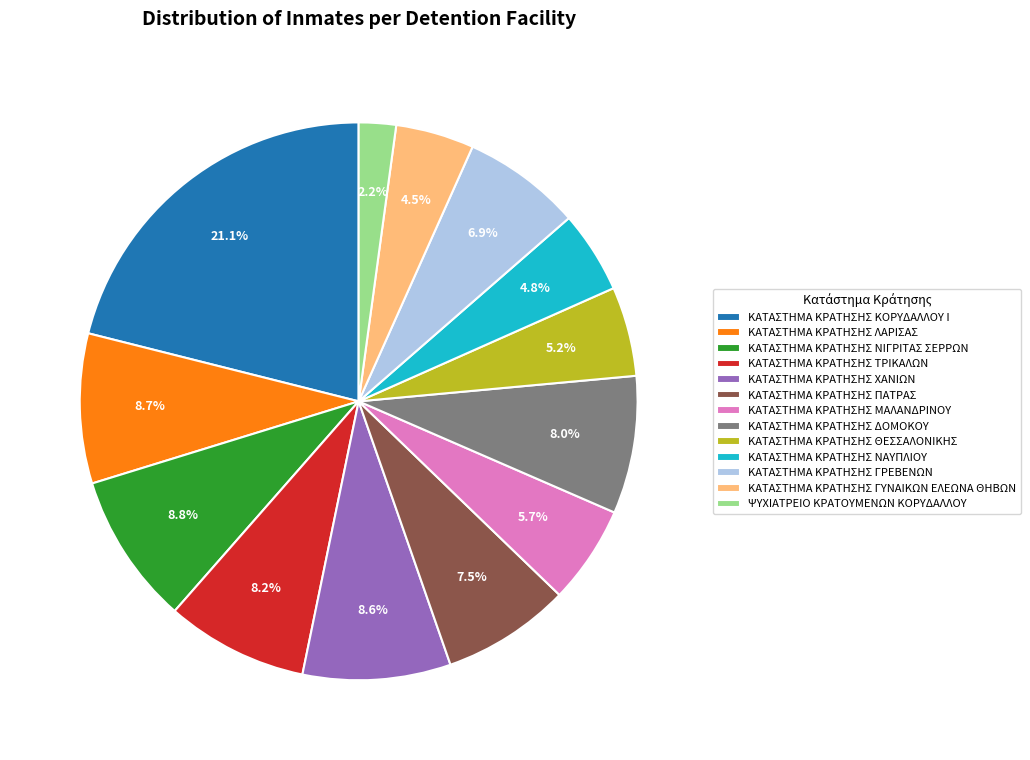

How many segments does this pie chart have?

13